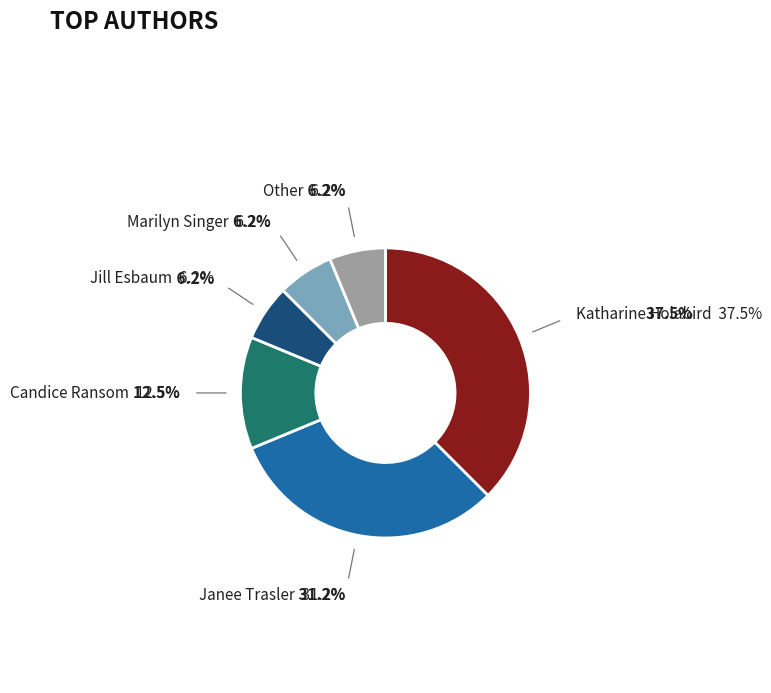

Between Other and Candice Ransom, which is larger?

Candice Ransom